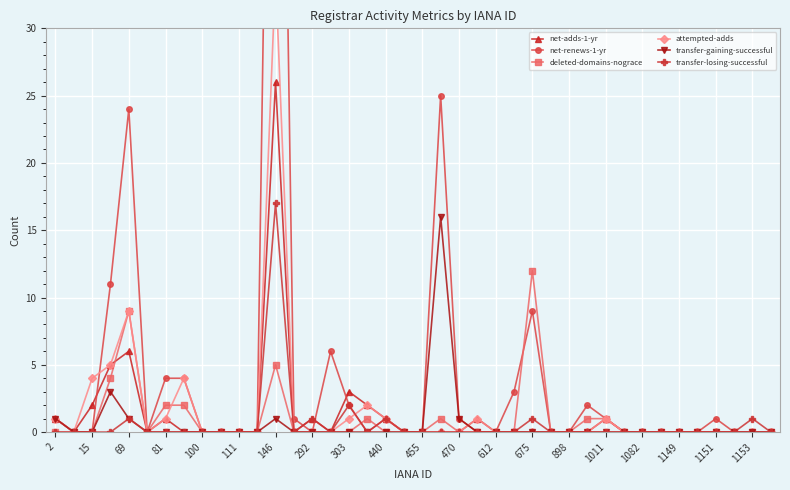

True or false: attempted-adds has more than 0 interior local peaks.

True